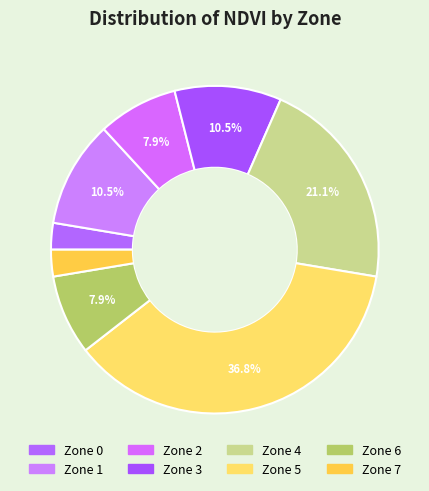

What is the largest slice in the pie chart?

Zone 5